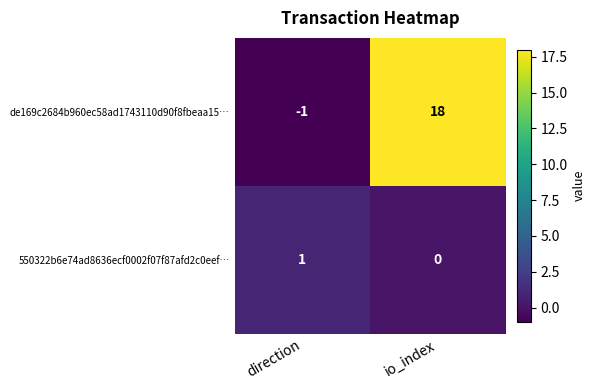

How many series are shown in this chart?

2